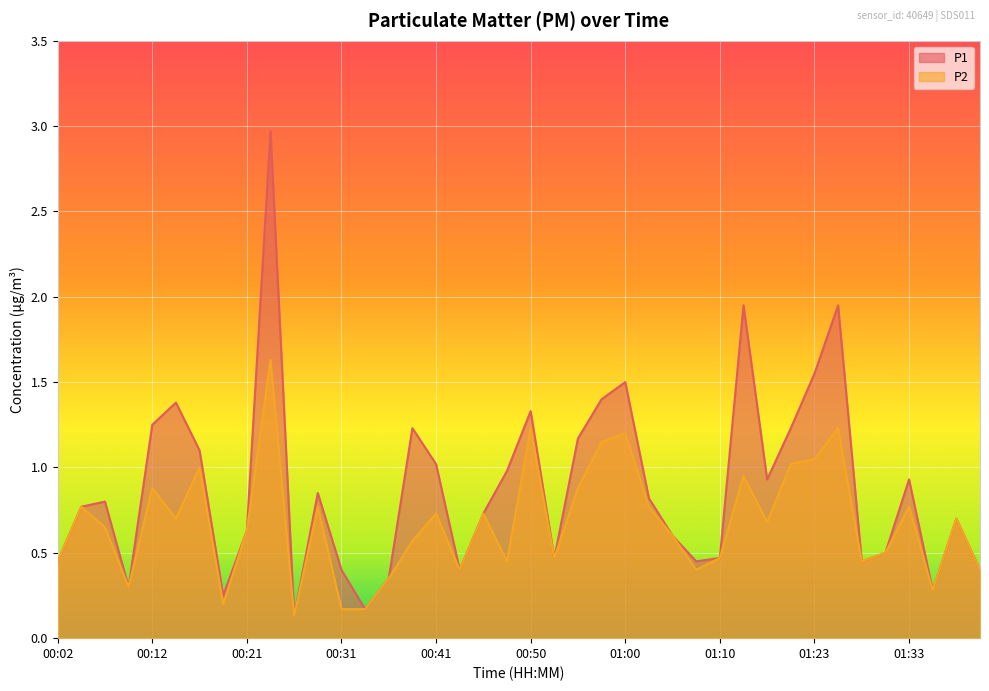

Reading left to right, list all the values displayed in this chart.

P1: 0.5	0.8	0.8	0.3	1.2	1.4	1.1	0.2	0.6	3.0	0.1	0.8	0.4	0.2	0.3	1.2	1.0	0.4	0.7	1.0	1.3	0.5	1.2	1.4	1.5	0.8	0.6	0.5	0.5	1.9	0.9	1.2	1.6	1.9	0.5	0.5	0.9	0.3	0.7	0.4
P2: 0.5	0.8	0.7	0.3	0.9	0.7	1.0	0.2	0.6	1.6	0.1	0.8	0.2	0.2	0.3	0.6	0.7	0.4	0.7	0.5	1.2	0.5	0.9	1.1	1.2	0.8	0.6	0.4	0.5	0.9	0.7	1.0	1.1	1.2	0.5	0.5	0.8	0.3	0.7	0.4